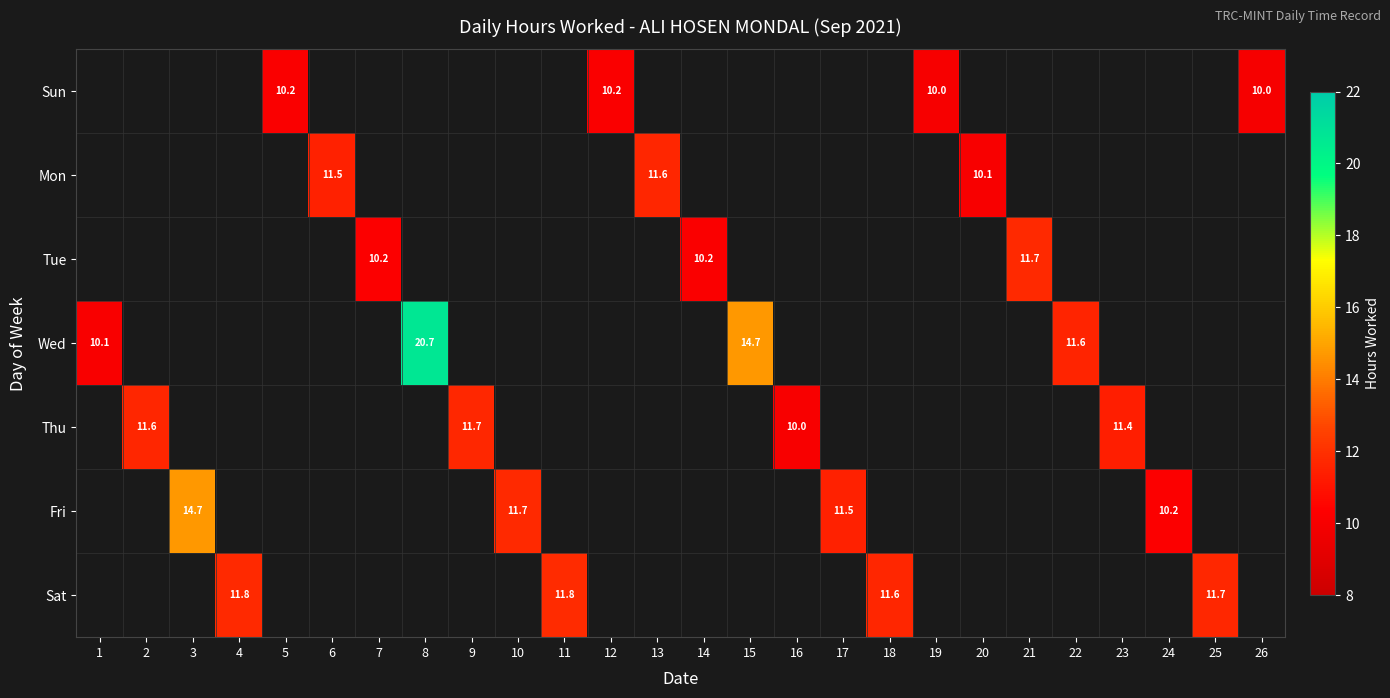

Which series has the widest spread of values?

Wed